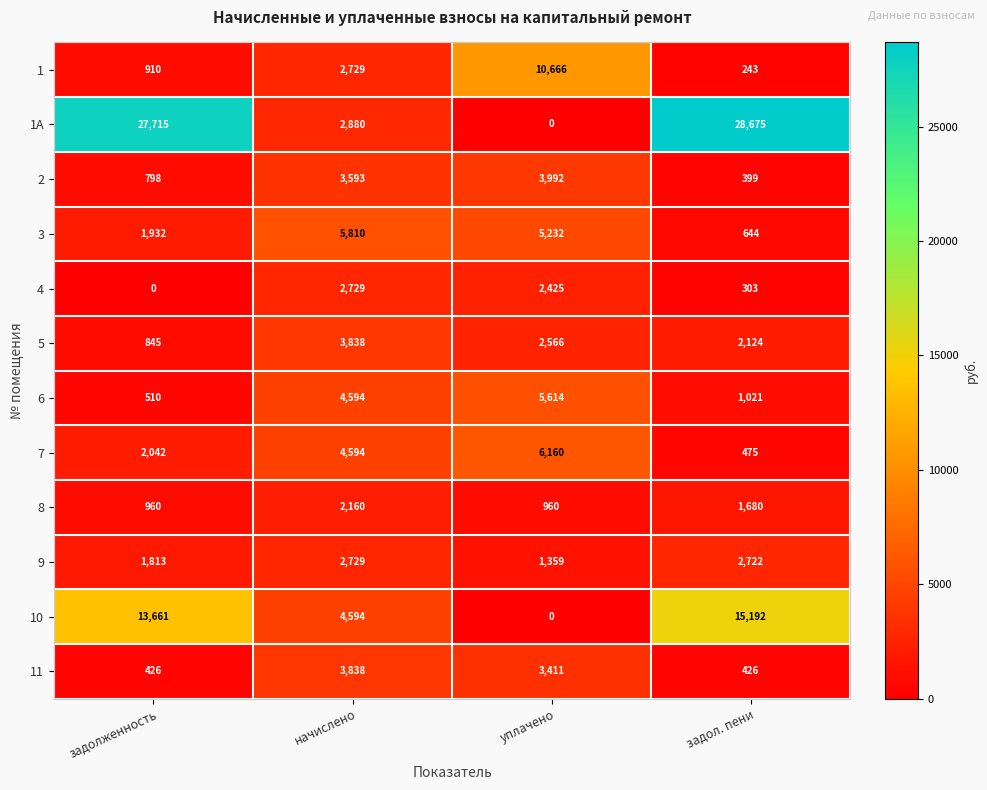

At задол. пени, list the series in order from largest to smallest.

1А, 10, 9, 5, 8, 6, 3, 7, 11, 2, 4, 1